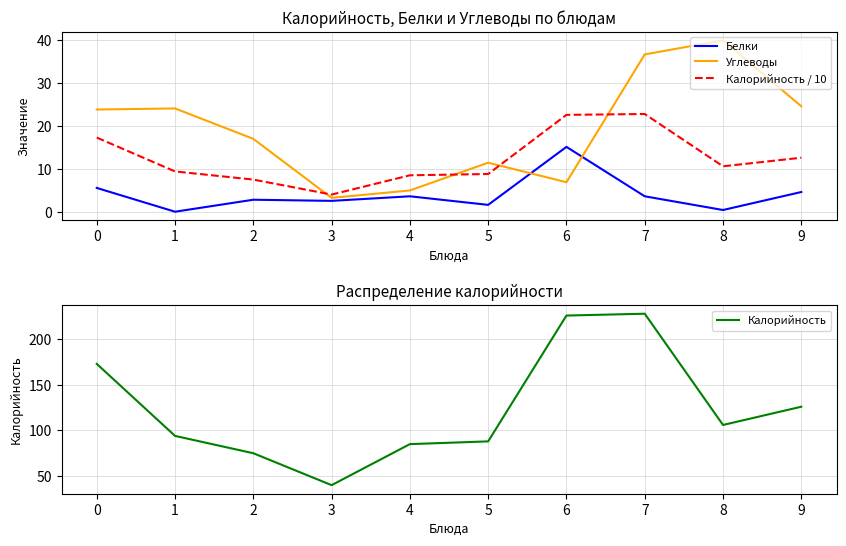

How many times do Калорийность / 10 and Углеводы cross each other?

4